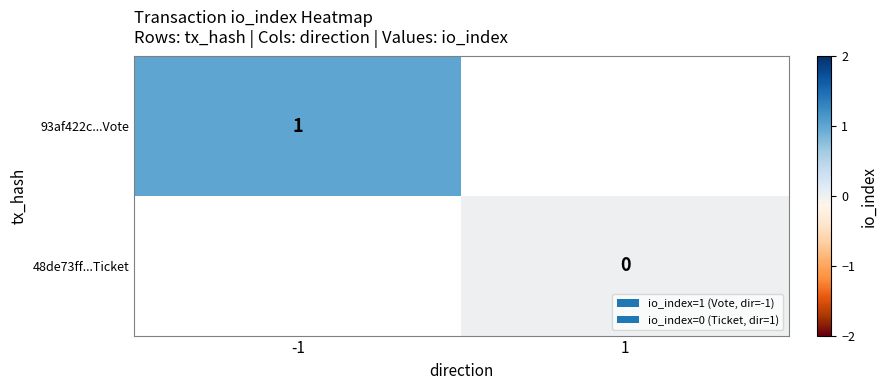

The value of 93af422c...Vote at -1 is 0. True or false?

False